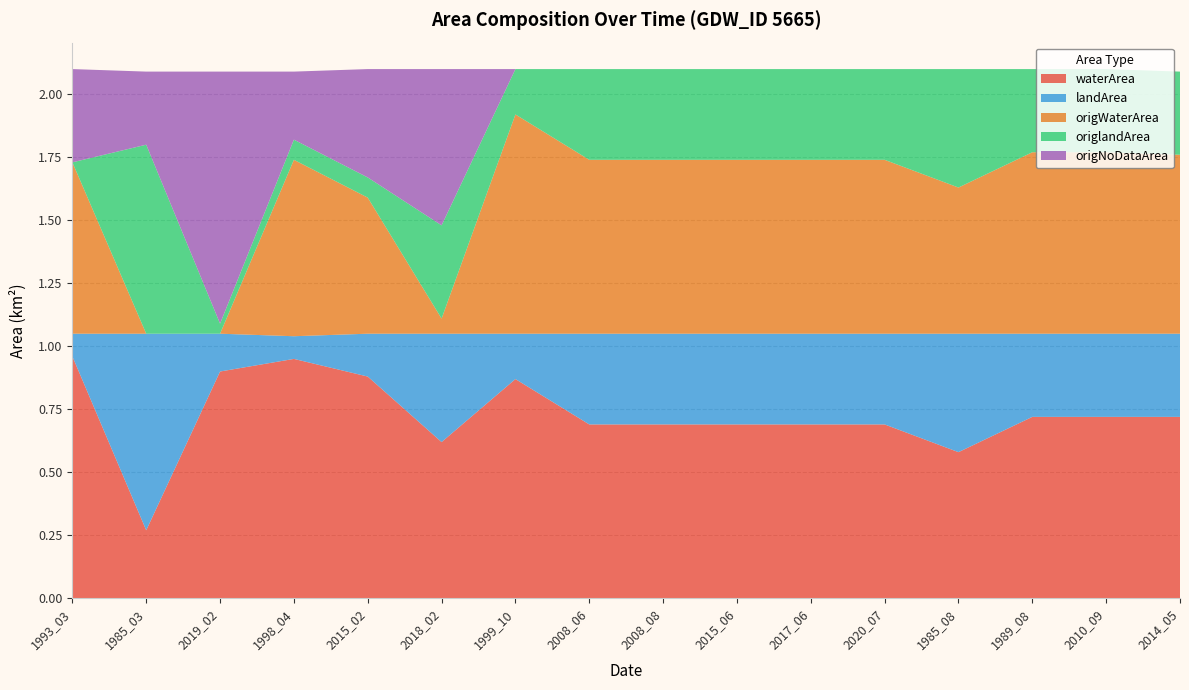

Reading right to left, list all the values displayed in this chart.

waterArea: 2014_05=0.7	2010_09=0.7	1989_08=0.7	1985_08=0.6	2020_07=0.7	2017_06=0.7	2015_06=0.7	2008_08=0.7	2008_06=0.7	1999_10=0.9	2018_02=0.6	2015_02=0.9	1998_04=0.9	2019_02=0.9	1985_03=0.3	1993_03=1.0
landArea: 2014_05=0.3	2010_09=0.3	1989_08=0.3	1985_08=0.5	2020_07=0.4	2017_06=0.4	2015_06=0.4	2008_08=0.4	2008_06=0.4	1999_10=0.2	2018_02=0.4	2015_02=0.2	1998_04=0.1	2019_02=0.1	1985_03=0.8	1993_03=0.1
origWaterArea: 2014_05=0.7	2010_09=0.7	1989_08=0.7	1985_08=0.6	2020_07=0.7	2017_06=0.7	2015_06=0.7	2008_08=0.7	2008_06=0.7	1999_10=0.9	2018_02=0.1	2015_02=0.5	1998_04=0.7	2019_02=0.0	1985_03=0.0	1993_03=0.7
origlandArea: 2014_05=0.3	2010_09=0.3	1989_08=0.3	1985_08=0.5	2020_07=0.4	2017_06=0.4	2015_06=0.4	2008_08=0.4	2008_06=0.4	1999_10=0.2	2018_02=0.4	2015_02=0.1	1998_04=0.1	2019_02=0.0	1985_03=0.8	1993_03=0.0
origNoDataArea: 2014_05=0.0	2010_09=0.0	1989_08=0.0	1985_08=0.0	2020_07=0.0	2017_06=0.0	2015_06=0.0	2008_08=0.0	2008_06=0.0	1999_10=0.0	2018_02=0.6	2015_02=0.4	1998_04=0.3	2019_02=1.0	1985_03=0.3	1993_03=0.4